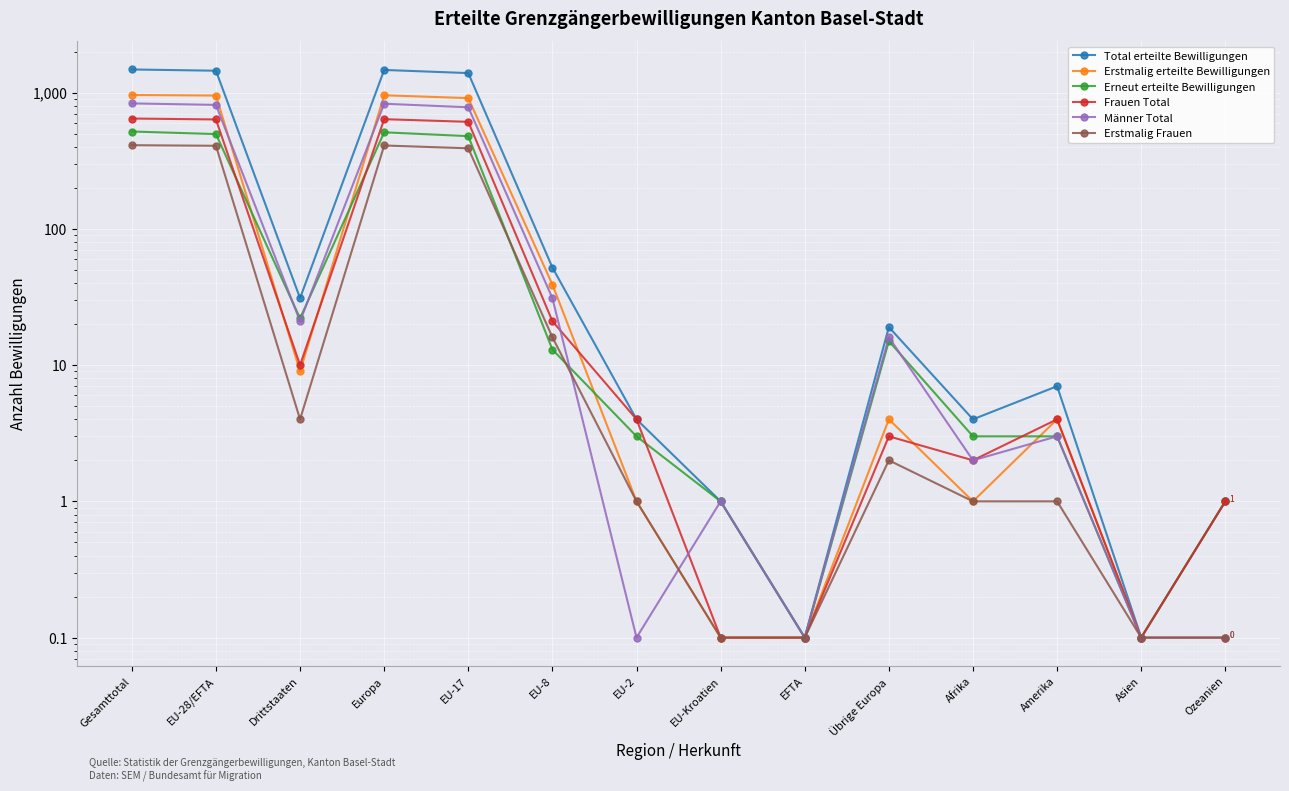

What is the average value of the Erstmalig erteilte Bewilligungen series?

274.0